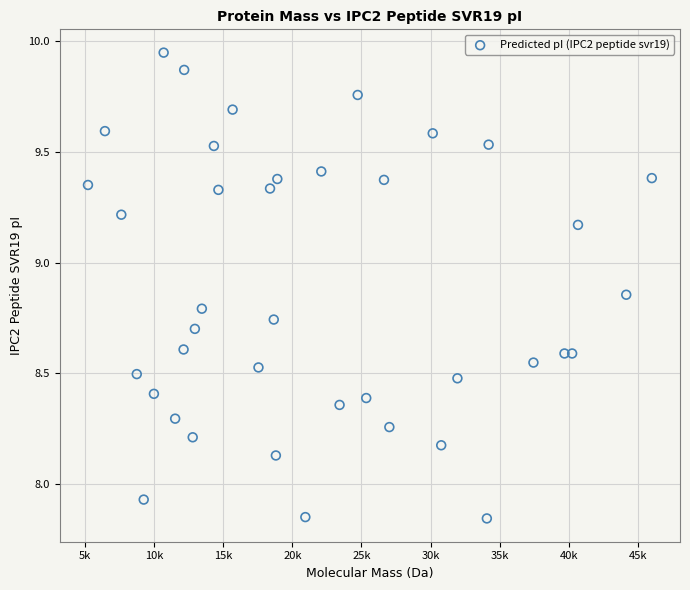

What is the range of X values (max minus min)?

40777.8